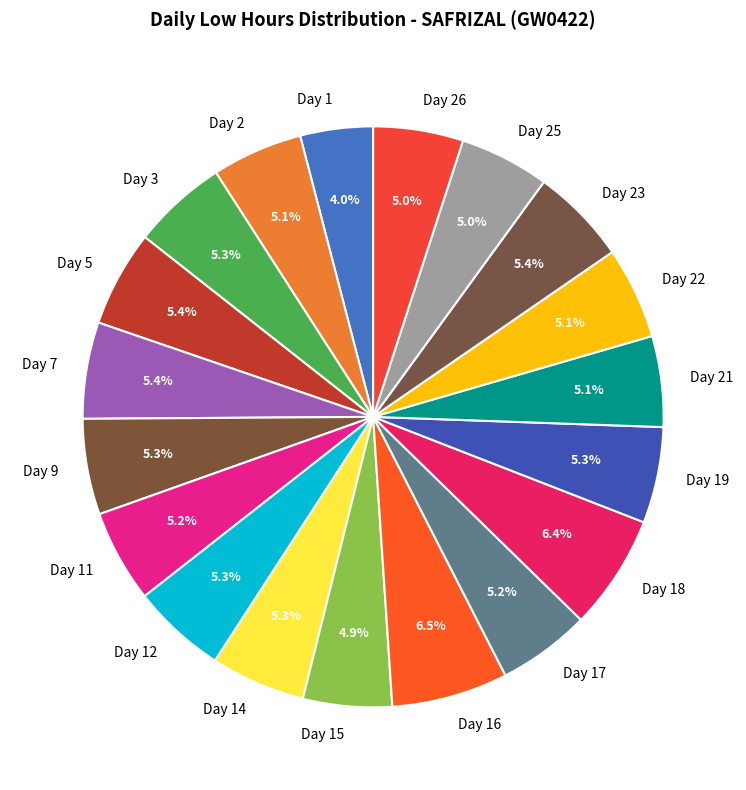

What percentage is NOT represented by Day 18?

93.6%